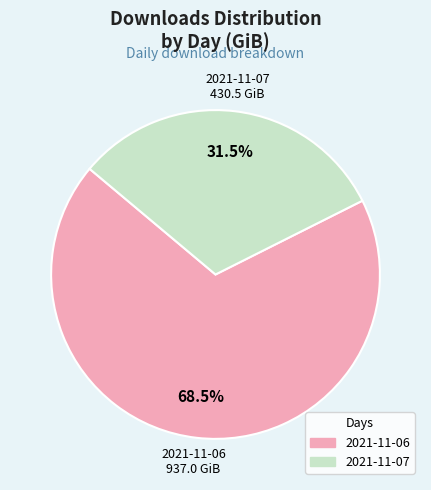

Count the number of slices in the pie.

2